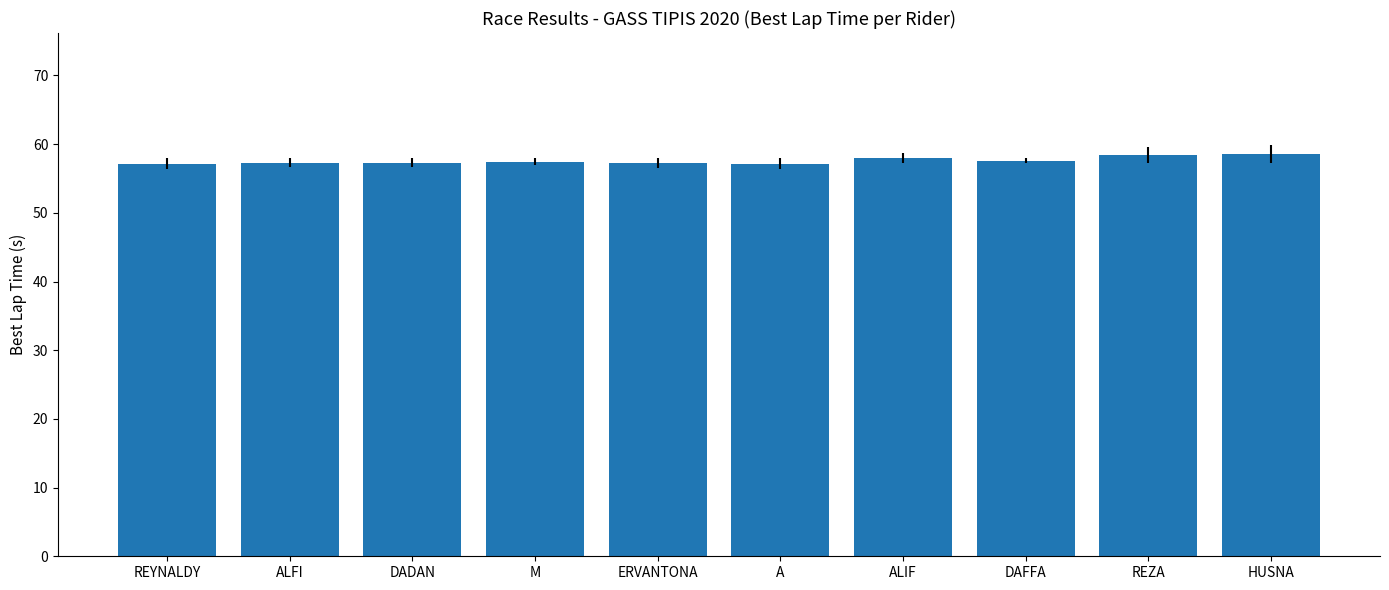

What is the change in value from ERVANTONA to ALIF?

+0.8